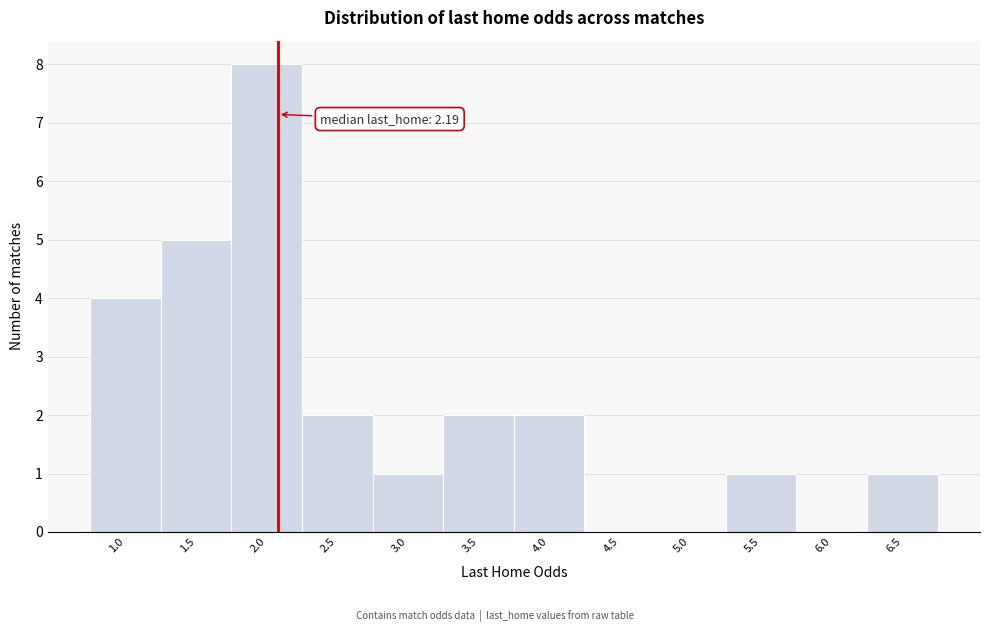

Reading left to right, extract all data points from this chart.

1.0=4	1.5=5	2.0=8	2.5=2	3.0=1	3.5=2	4.0=2	4.5=0	5.0=0	5.5=1	6.0=0	6.5=1